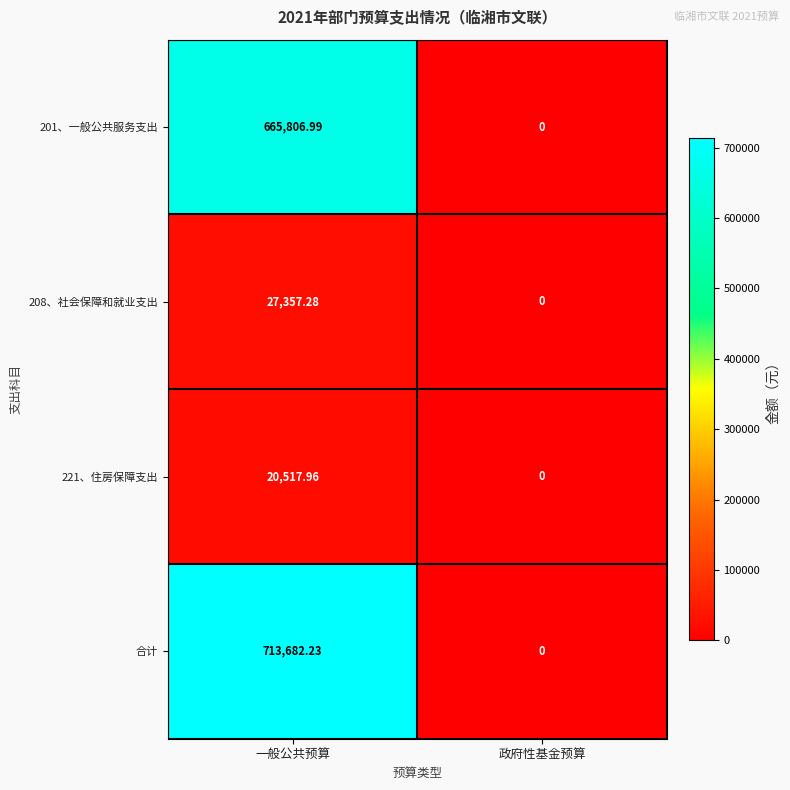

Which series has the largest range (max minus min)?

合计